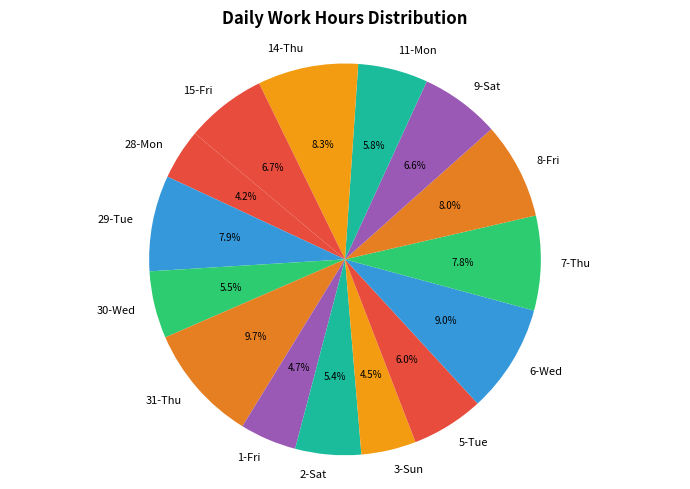

How many slices are in this pie chart?

15